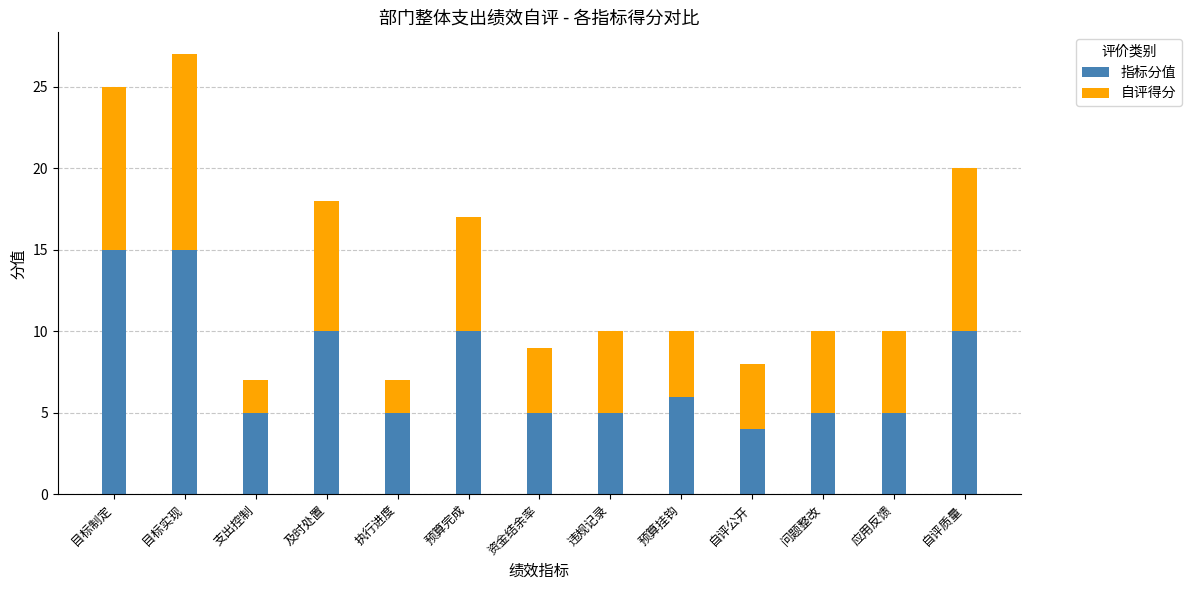

What is the sum of the 指标分值 values at 应用反馈 and 自评公开?

9